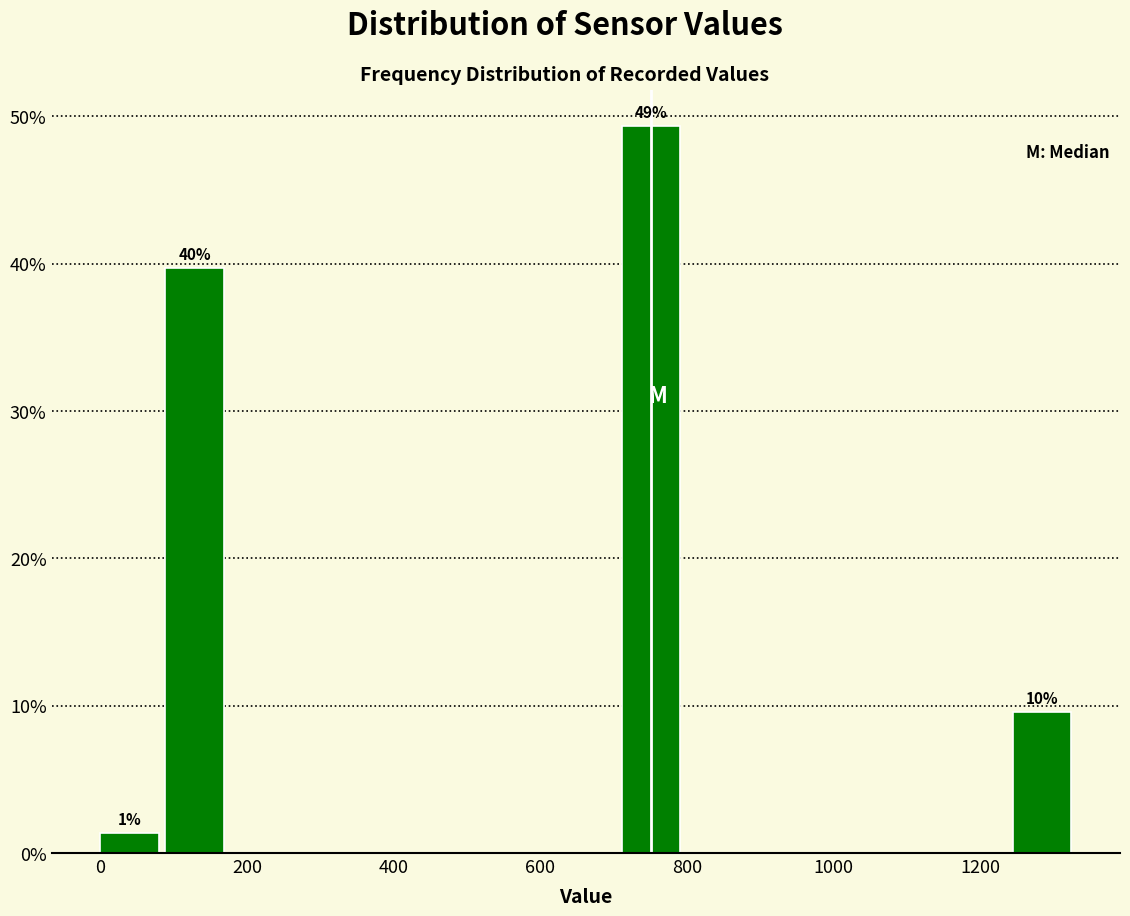

Over which range of the x-axis is the bar tallest?

720 to 800